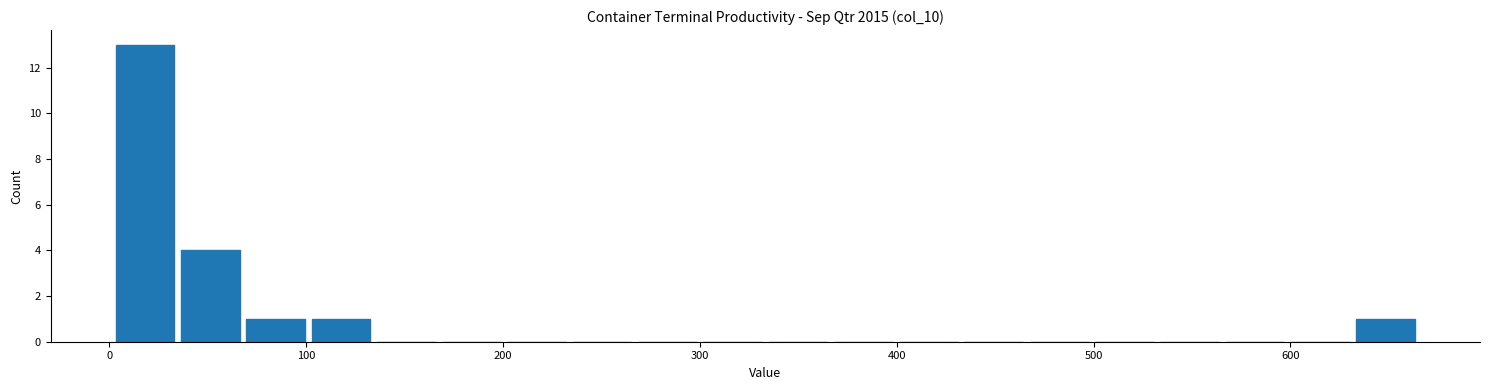

Around what value on the x-axis is the tallest bar? Give the approximate position of its centre, as read against the axis.

20